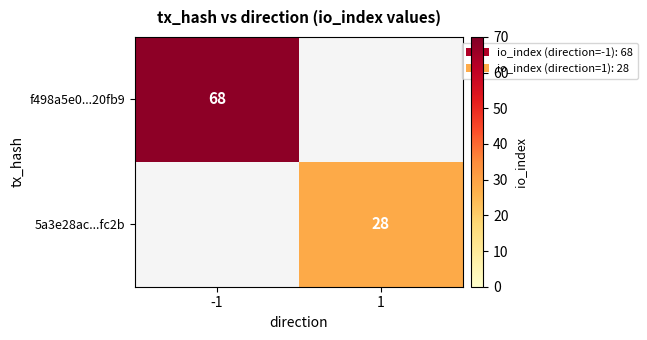

The value of 5a3e28ac...fc2b at 1 is 28. True or false?

True